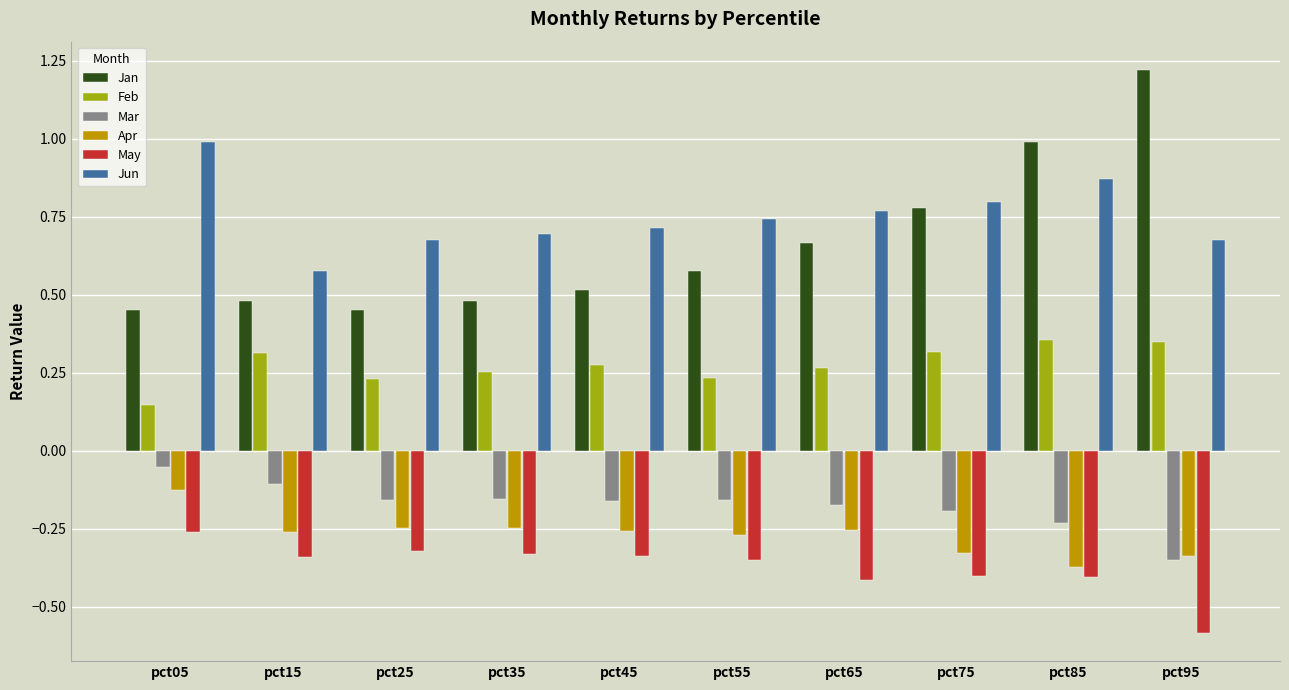

Which series has the widest spread of values?

Jan